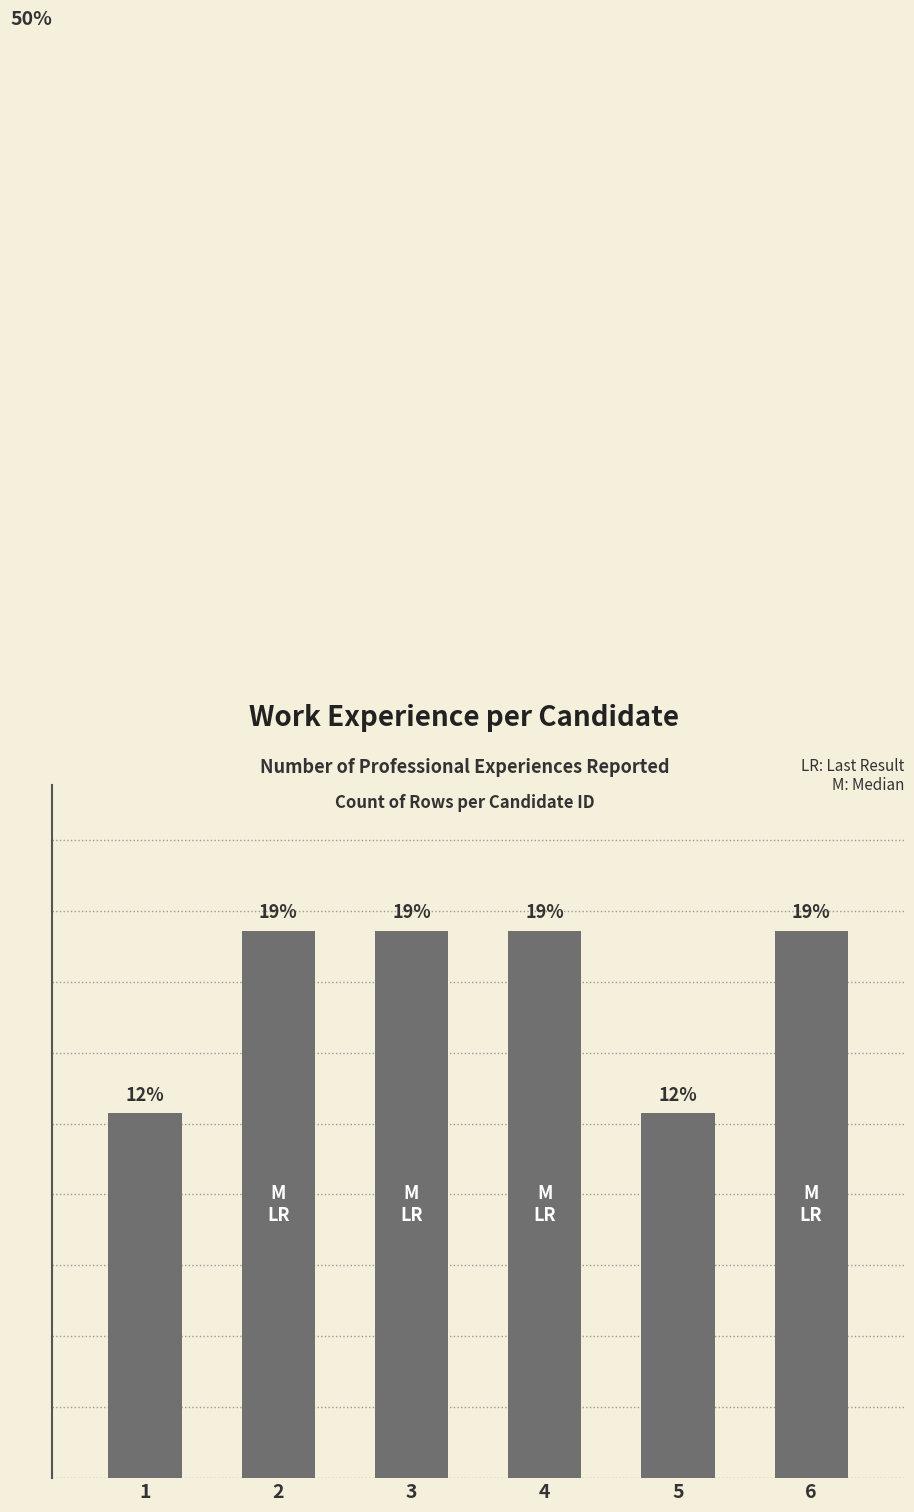

Rank the categories by value from highest to lowest.

2, 3, 4, 6, 1, 5